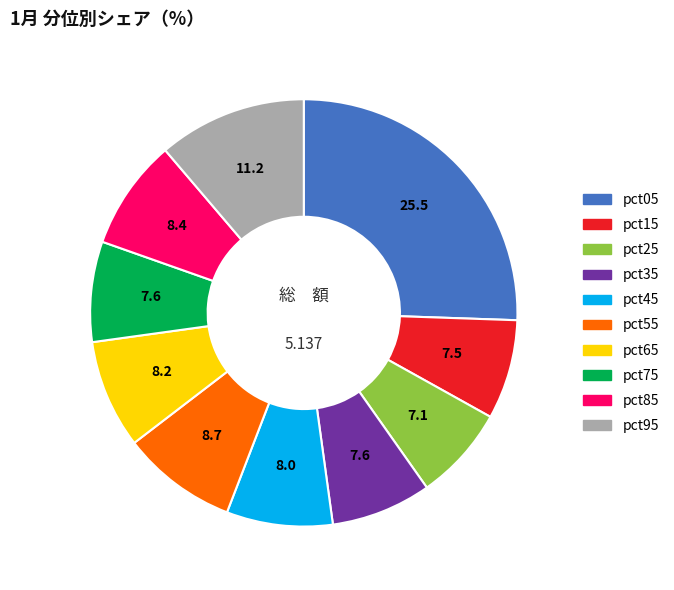

Between pct85 and pct95, which is larger?

pct95